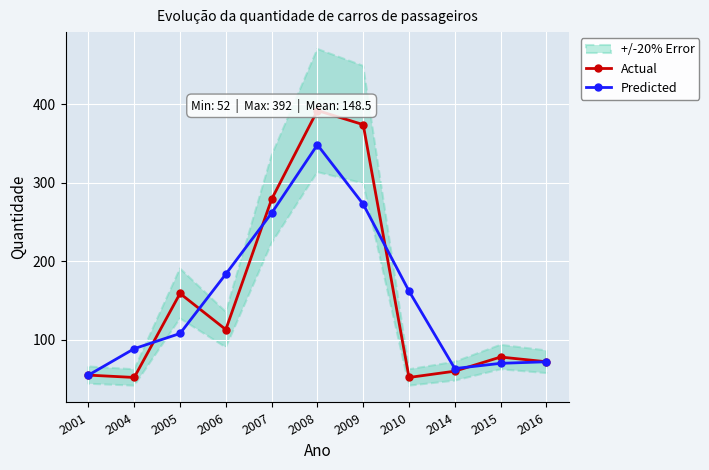

At which category is the sum across all series the highest?

2008